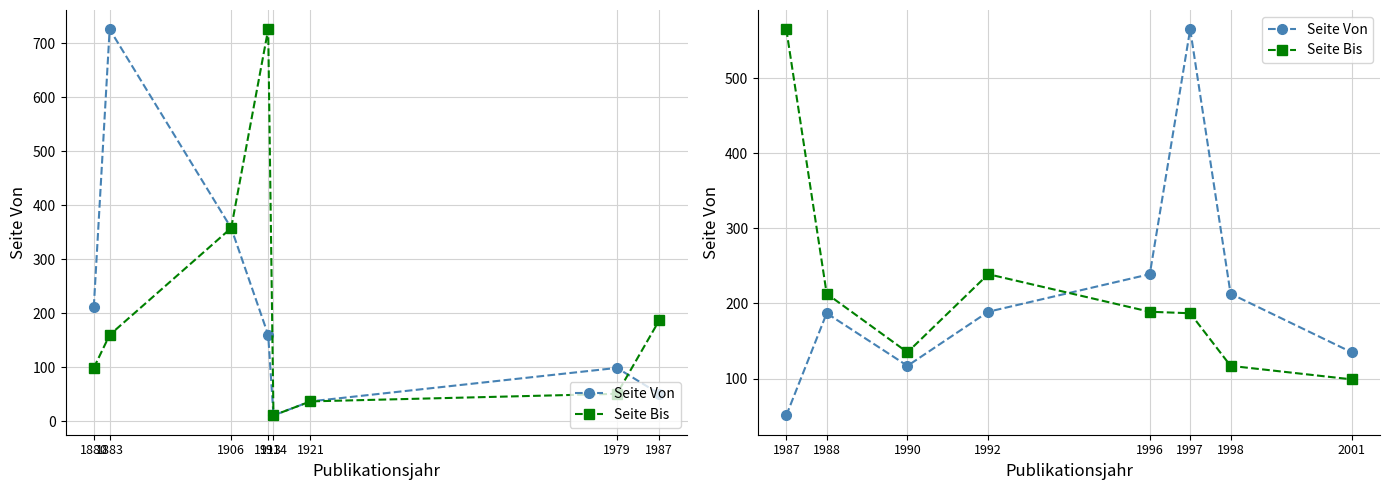

Reading left to right, extract all data points from this chart.

Seite Von: 51	187	117	189	239	565	213	135
Seite Bis: 565	213	135	239	189	187	117	99